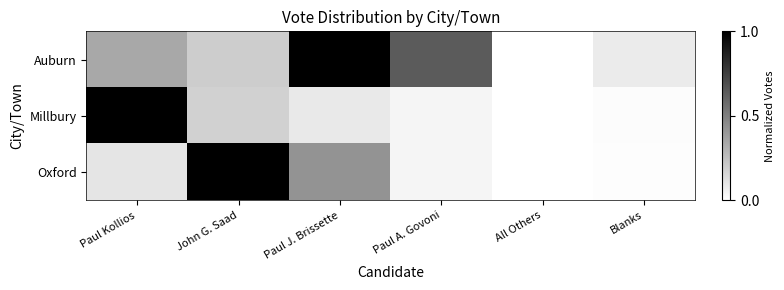

Reading left to right, transcribe all the data shown in this chart.

Auburn: Paul Kollios=0.3	John G. Saad=0.2	Paul J. Brissette=1.0	Paul A. Govoni=0.6	All Others=0.0	Blanks=0.1
Millbury: Paul Kollios=1.0	John G. Saad=0.2	Paul J. Brissette=0.1	Paul A. Govoni=0.0	All Others=0.0	Blanks=0.0
Oxford: Paul Kollios=0.1	John G. Saad=1.0	Paul J. Brissette=0.4	Paul A. Govoni=0.0	All Others=0.0	Blanks=0.0